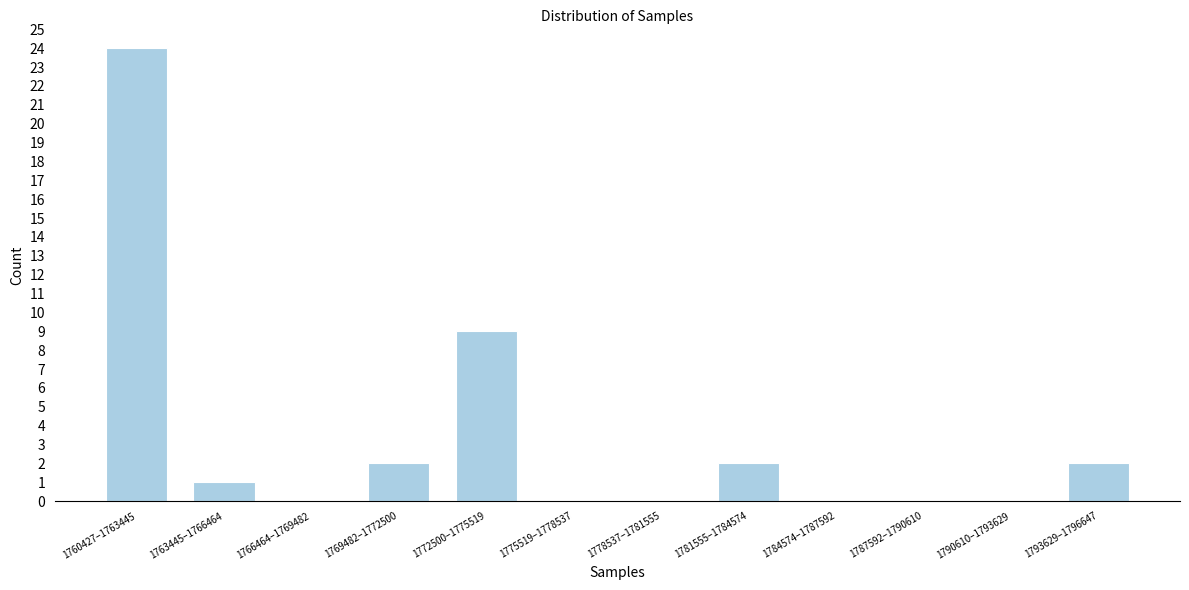

Reading right to left, extract all data points from this chart.

1793629–1796647=2	1790610–1793629=0	1787592–1790610=0	1784574–1787592=0	1781555–1784574=2	1778537–1781555=0	1775519–1778537=0	1772500–1775519=9	1769482–1772500=2	1766464–1769482=0	1763445–1766464=1	1760427–1763445=24